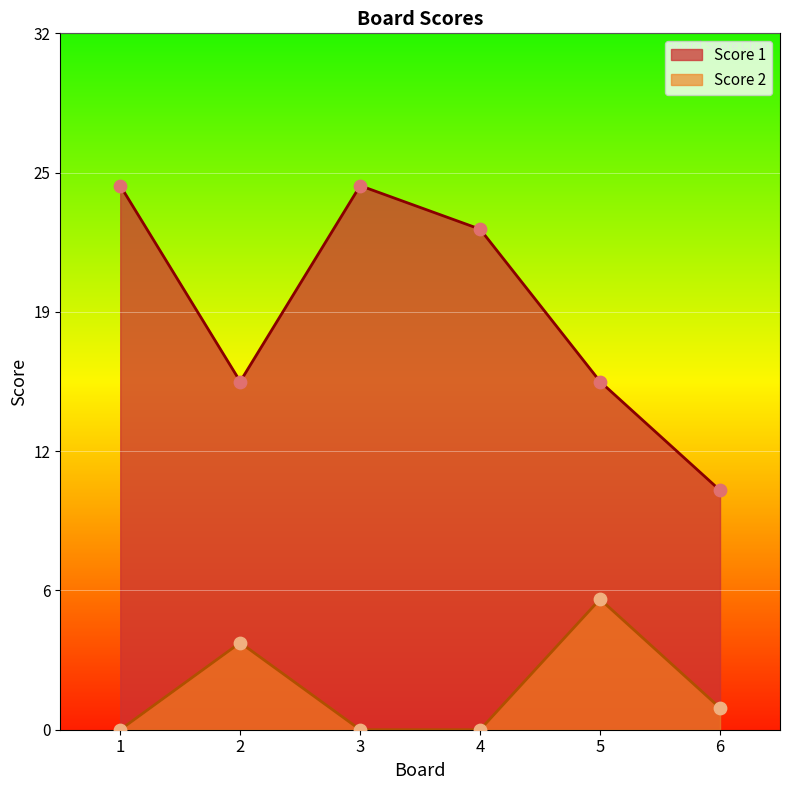

At how many categories does at least one series exceed 12?

5